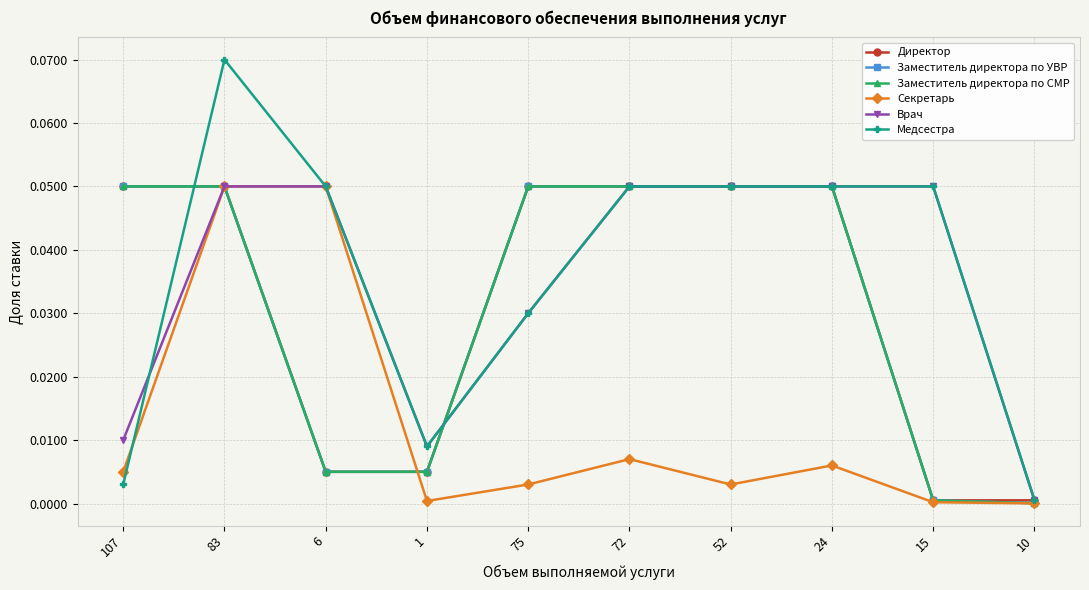

What value does the Заместитель директора по УВР series have at 52?

0.1